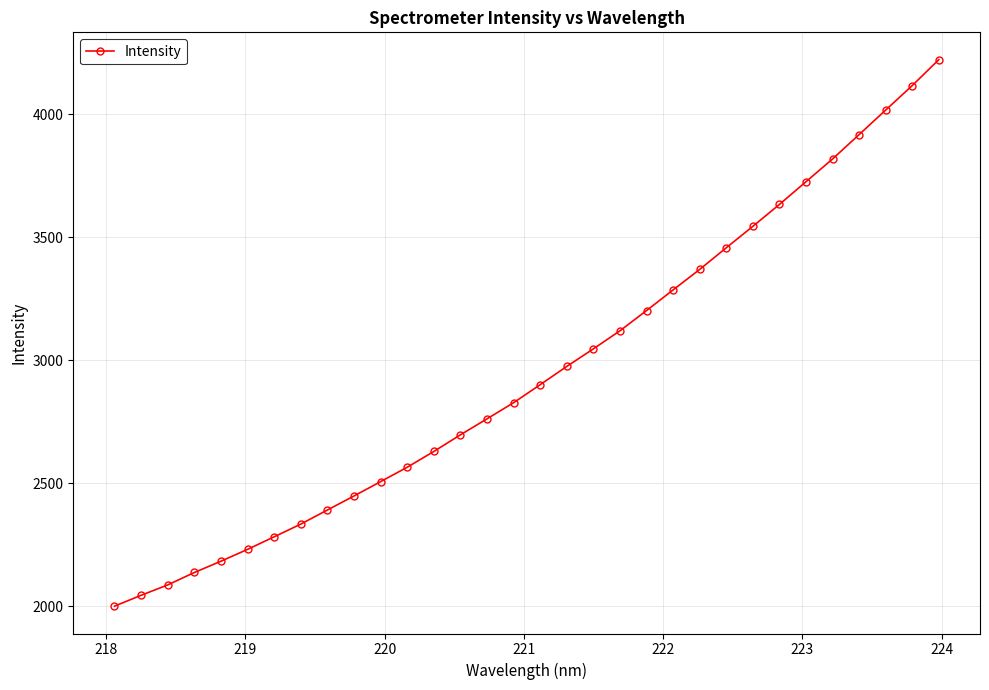

Reading right to left, list all the values displayed in this chart.

4222.8	4117.5	4017.9	3918.2	3819.1	3726.6	3634.2	3545.2	3458.1	3370.1	3286.9	3202.9	3120.6	3047.1	2975.8	2901.6	2828.3	2762.7	2697.7	2630.0	2565.9	2507.4	2449.2	2392.1	2334.8	2283.1	2232.2	2183.9	2138.0	2087.5	2045.4	2001.1